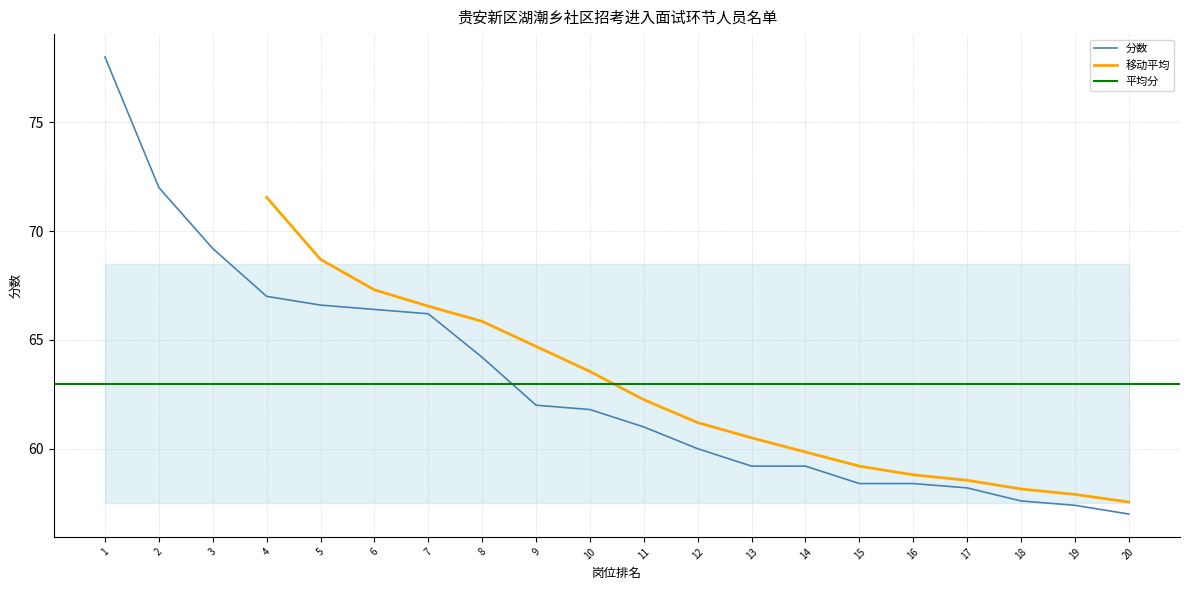

Between 18 and 7, which is larger?

7